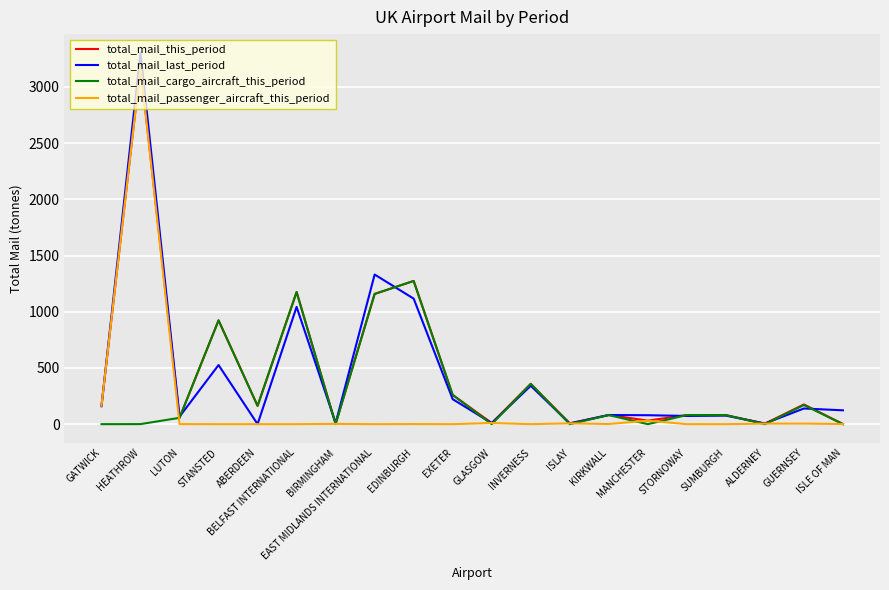

At which category is the sum across all series the highest?

HEATHROW